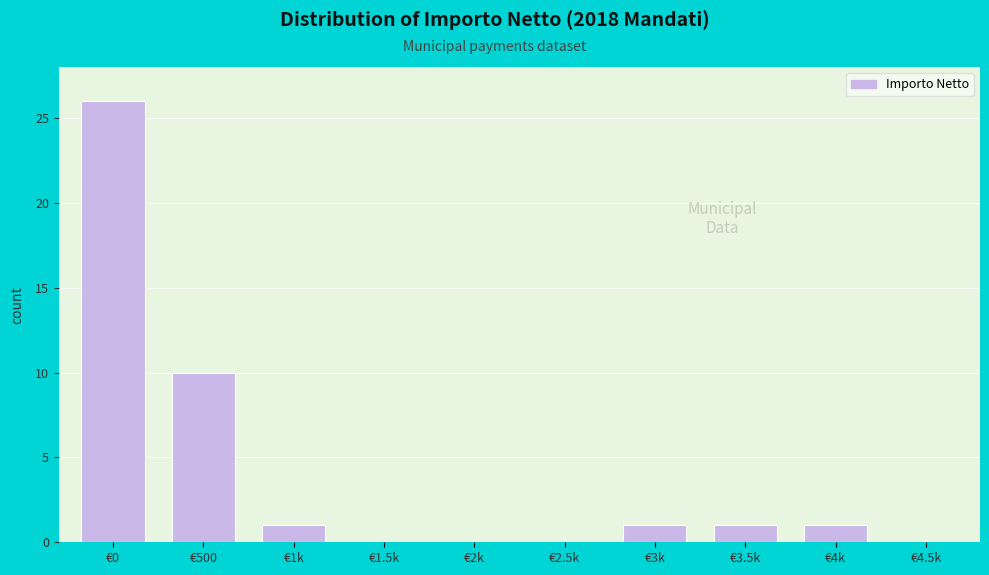

Reading left to right, extract all data points from this chart.

€0=26	€500=10	€1k=1	€1.5k=0	€2k=0	€2.5k=0	€3k=1	€3.5k=1	€4k=1	€4.5k=0